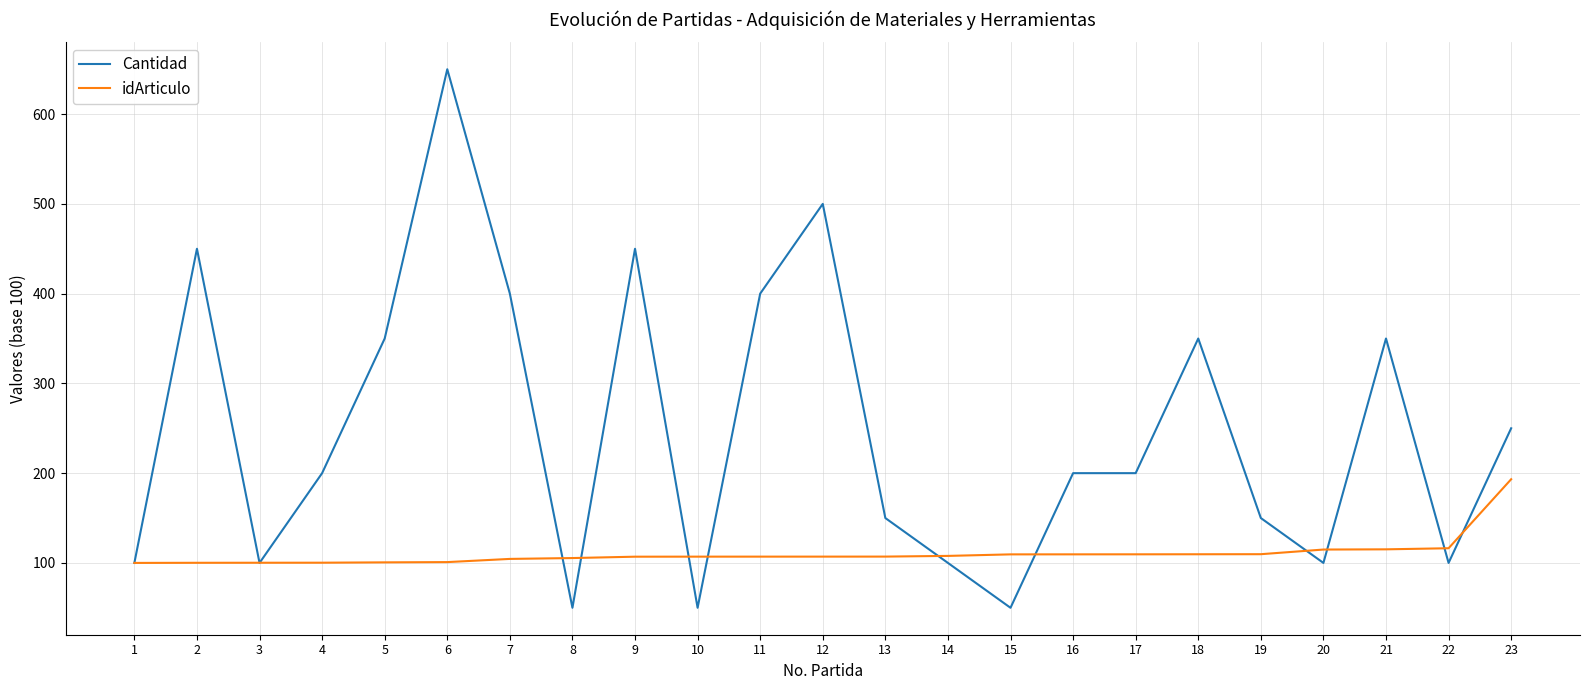

Does the chart have visible grid lines?

Yes